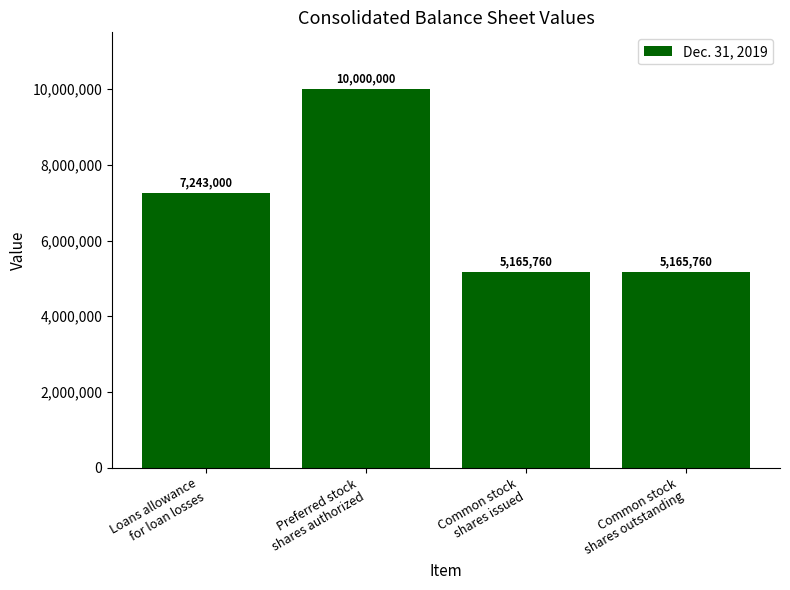

Reading right to left, extract all data points from this chart.

Common stock
shares outstanding=5165760	Common stock
shares issued=5165760	Preferred stock
shares authorized=10000000	Loans allowance
for loan losses=7243000